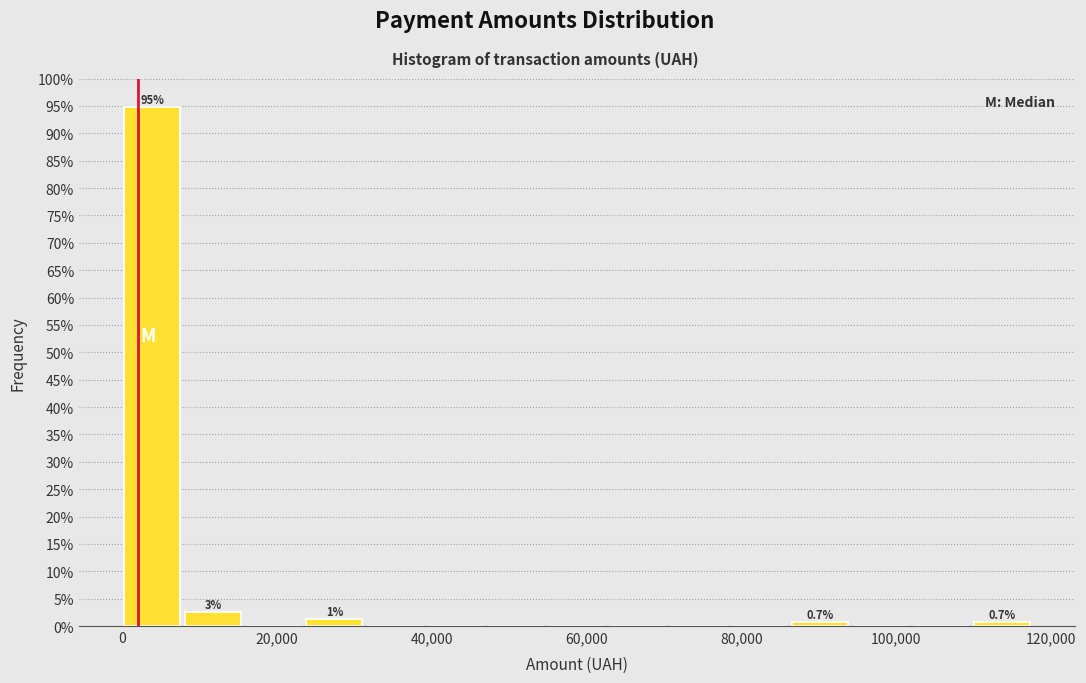

Read against the x-axis, roughly where is the centre of the tallest bar?

4000